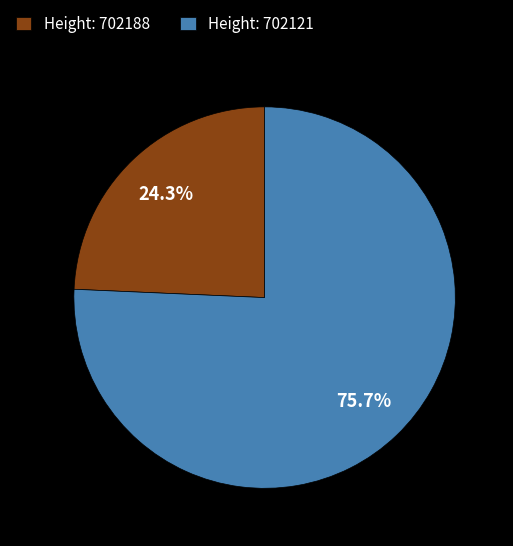

To the nearest percent, what is the difference between the largest and smallest slice percentages?

51%